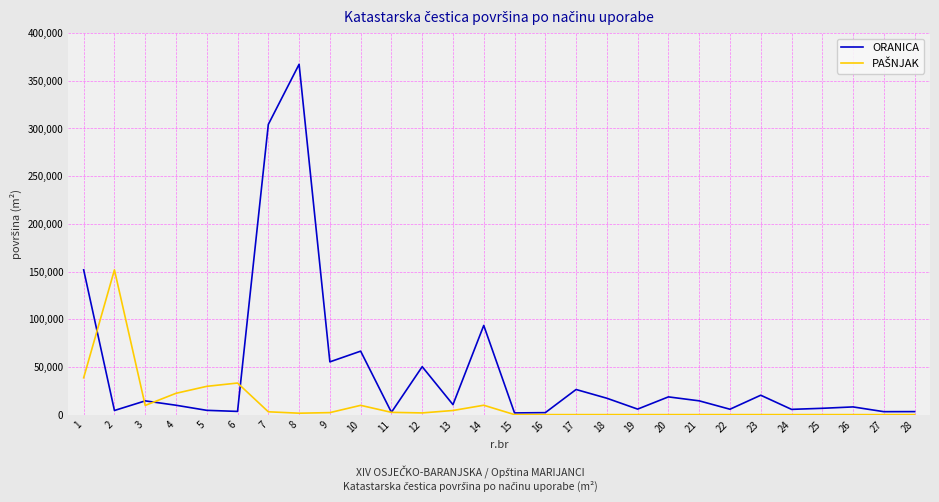

Which series has the largest total across all categories?

ORANICA